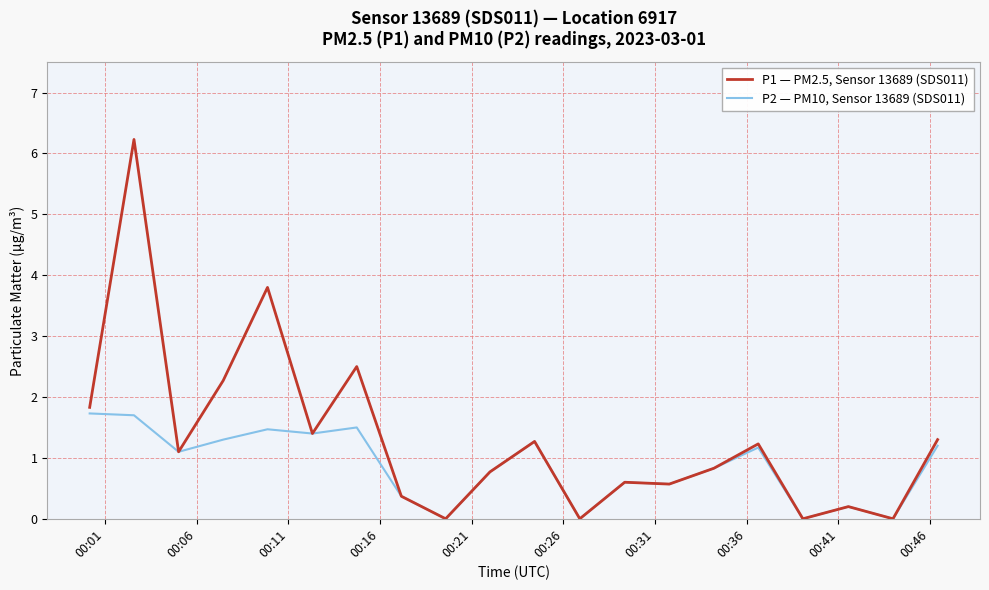

Which series has the largest total across all categories?

P1 — PM2.5, Sensor 13689 (SDS011)